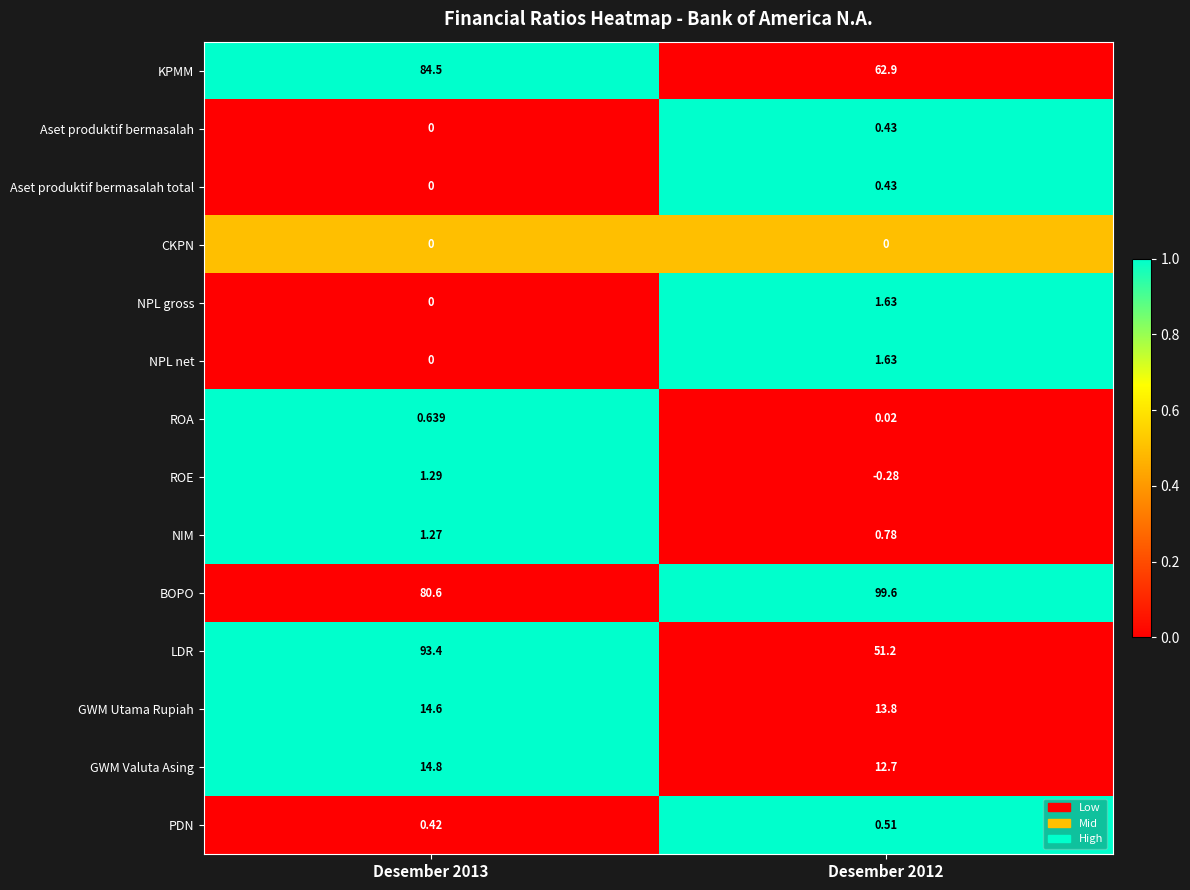

Which series has the largest range (max minus min)?

LDR